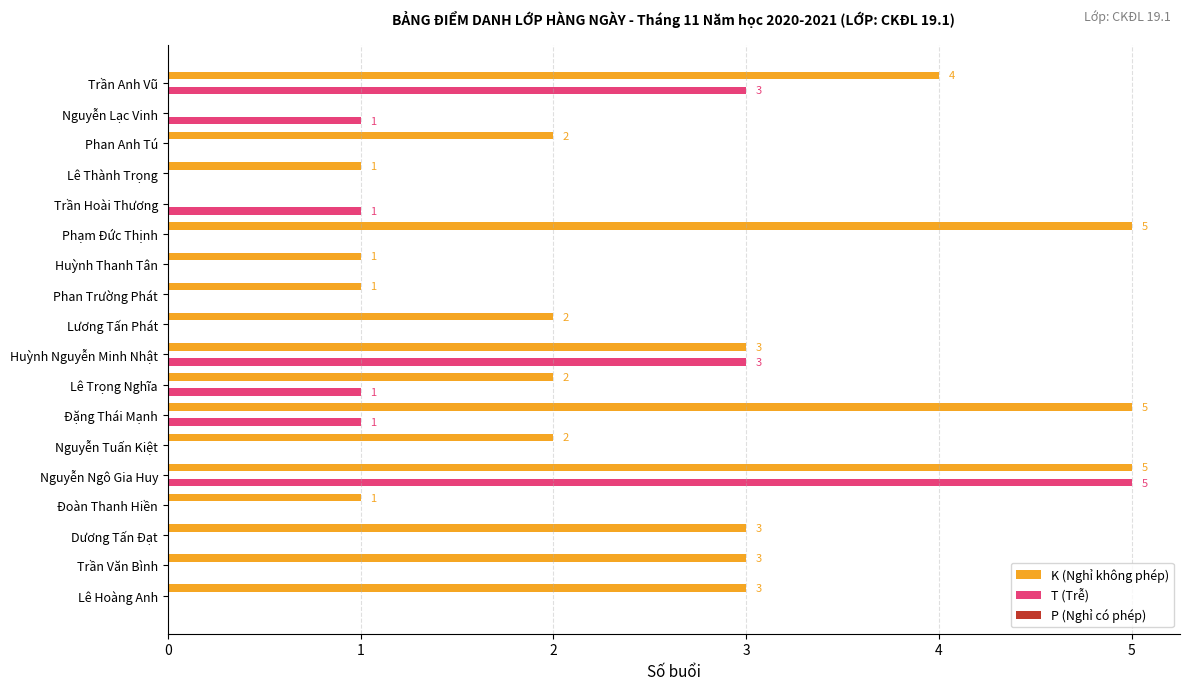

Which series has the largest total across all categories?

K (Nghỉ không phép)